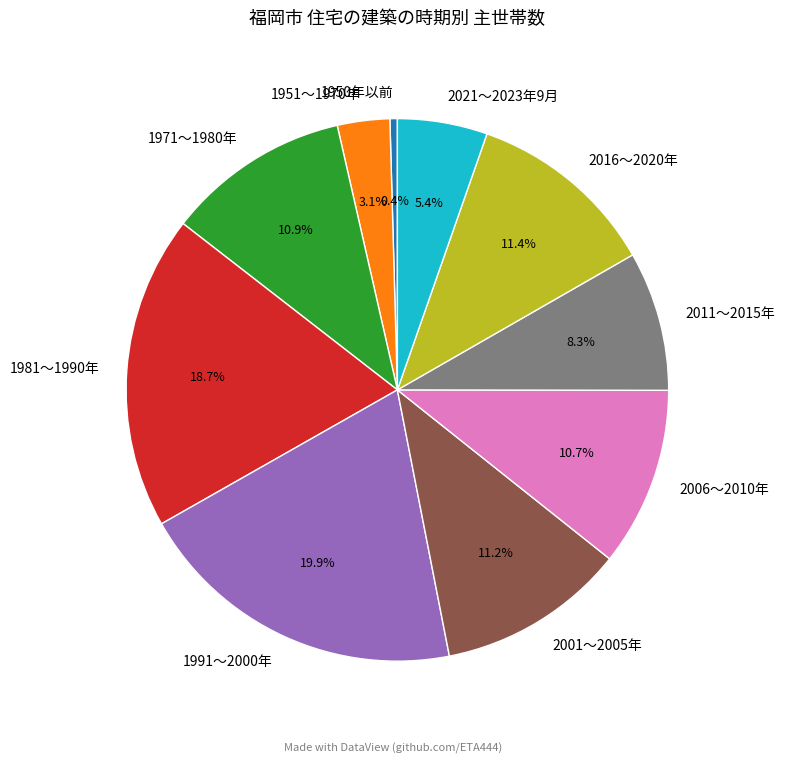

How many segments does this pie chart have?

10